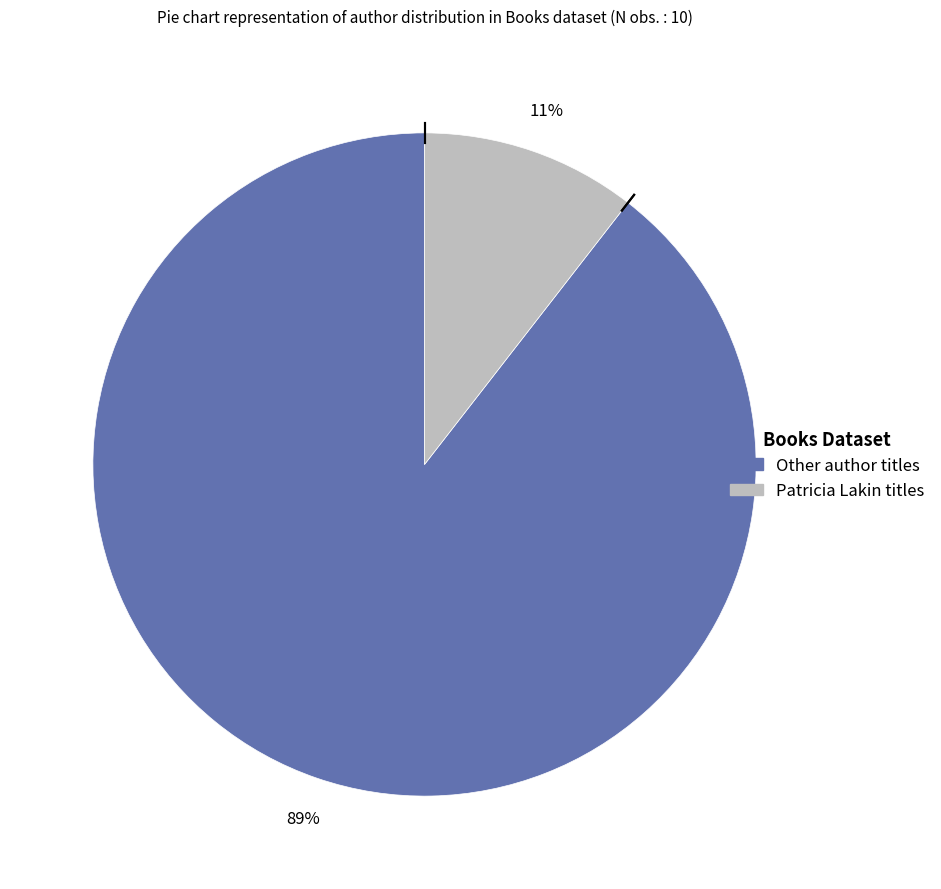

To the nearest percent, what is the average slice percentage?

50%